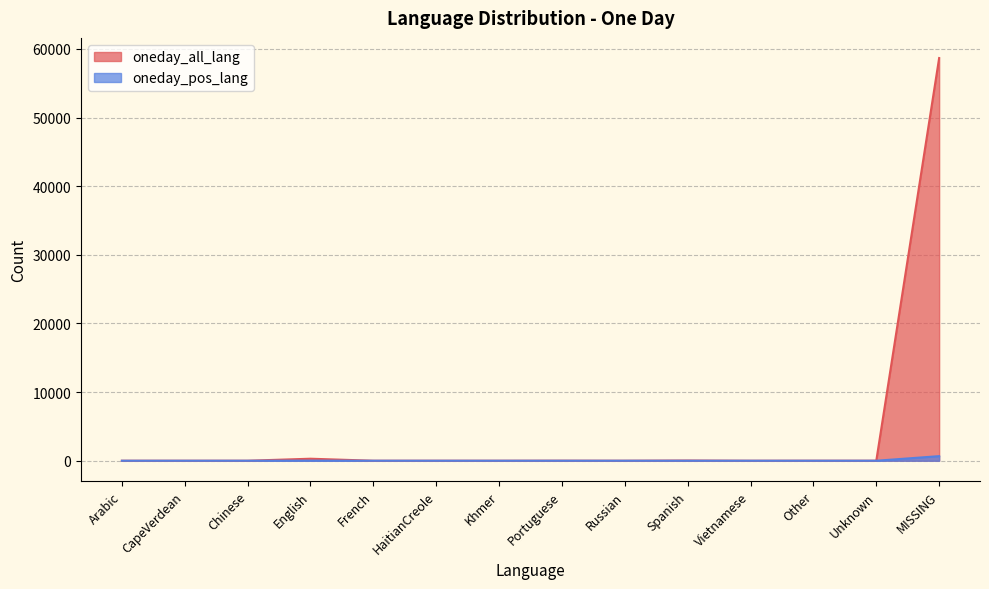

Between HaitianCreole and Khmer, which series saw the biggest shift?

oneday_all_lang